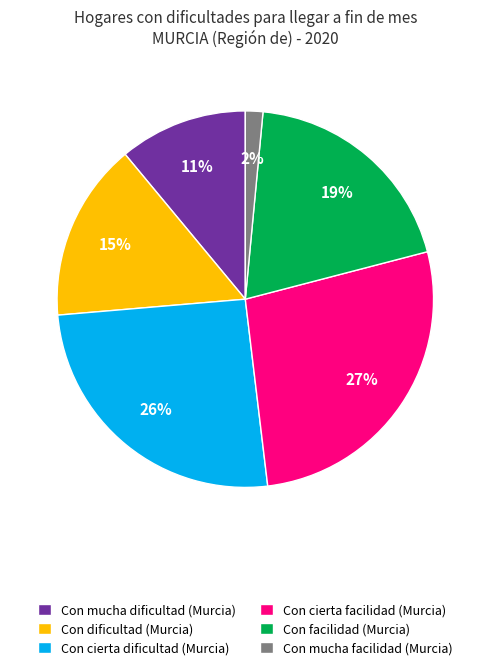

To the nearest percent, what is the combined percentage of Con facilidad (Murcia) and Con mucha facilidad (Murcia)?

21%